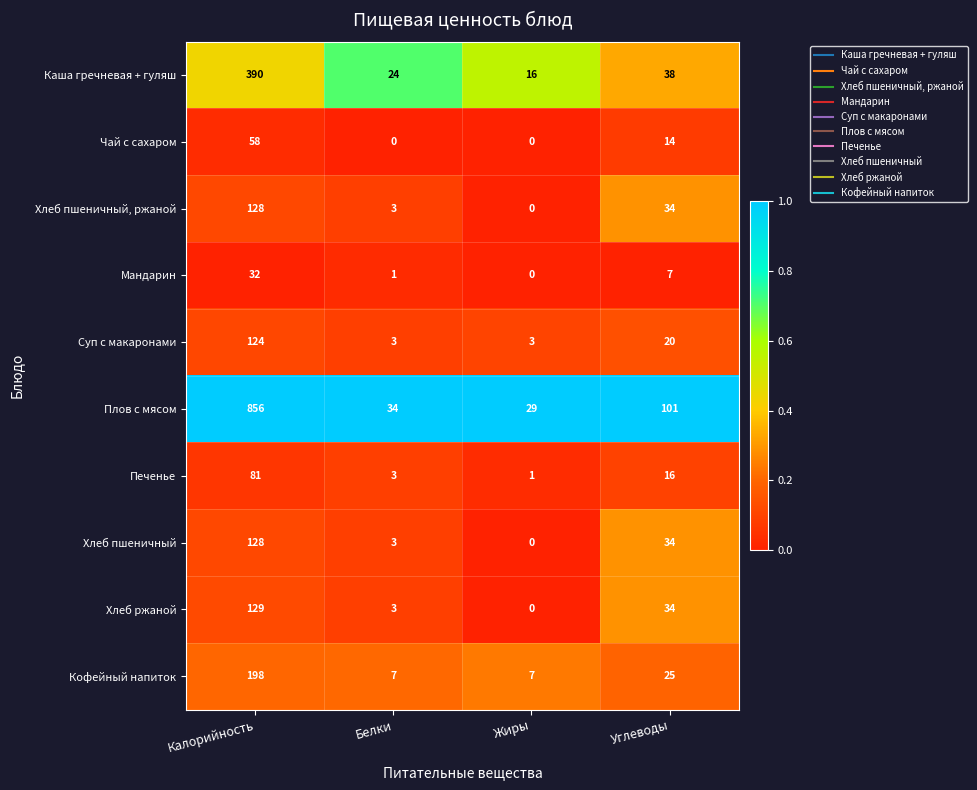

What is the difference between the maximum and second lowest values in the Кофейный напиток series?

191